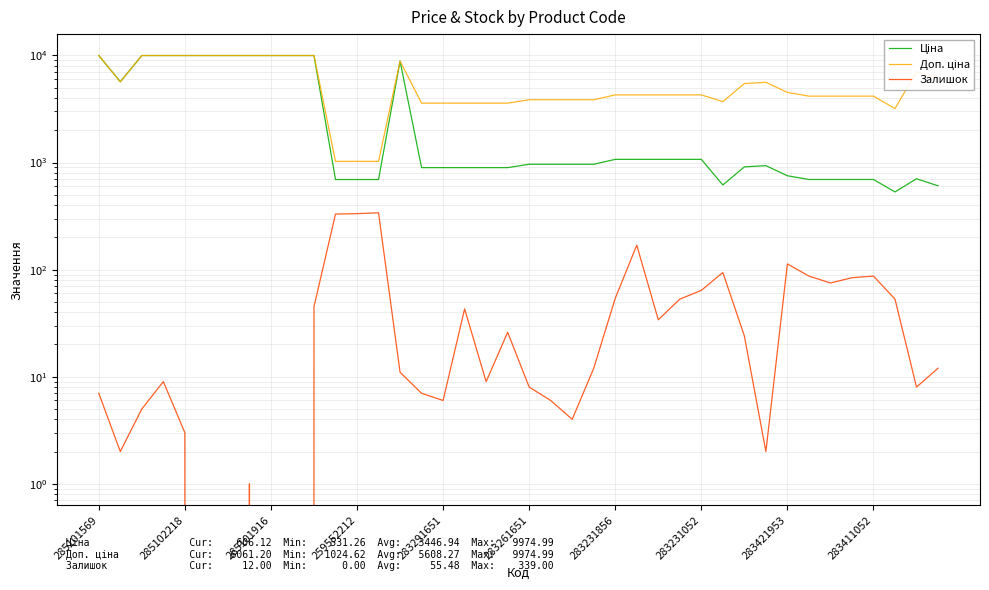

Rank the series by their average value, from lowest to highest.

Залишок, Ціна, Доп. ціна